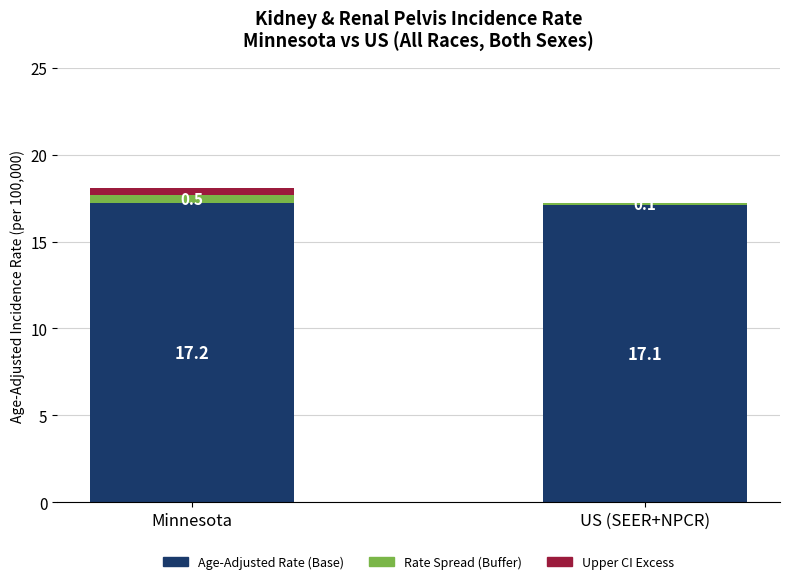

At which label is Age-Adjusted Rate (Base) closest to 17?

US (SEER+NPCR)